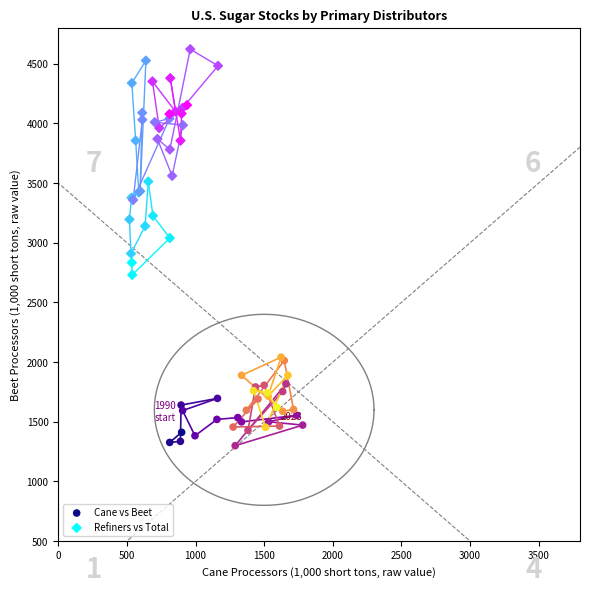

Which series has the largest Y range (max minus min)?

Refiners vs Total